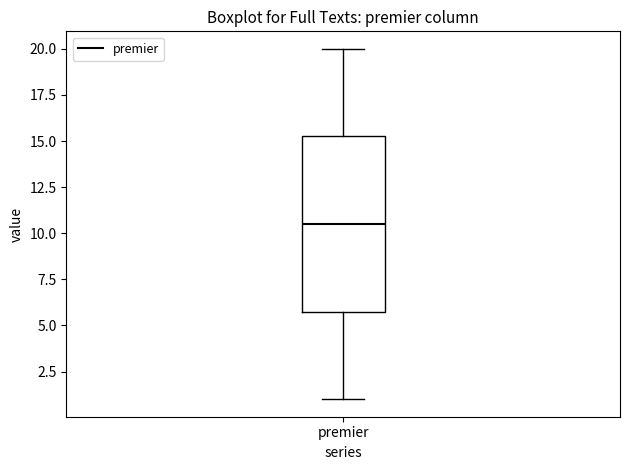

Where does the upper whisker of the box for premier end on the y-axis? The values are not printed on the chart, so give them approximately, as read against the axis.

20.0